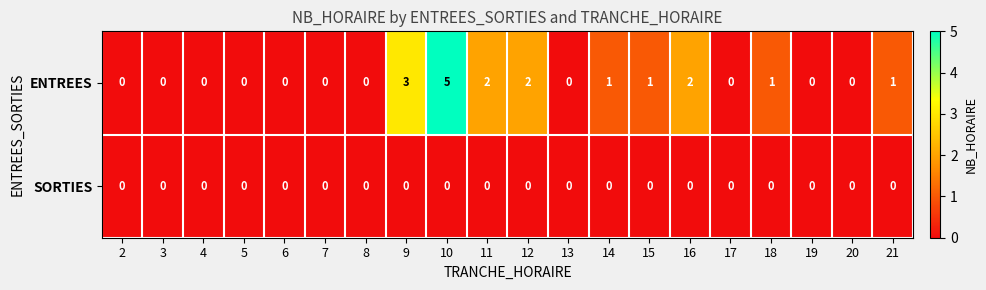

List the series in order of their overall mean, highest first.

ENTREES, SORTIES